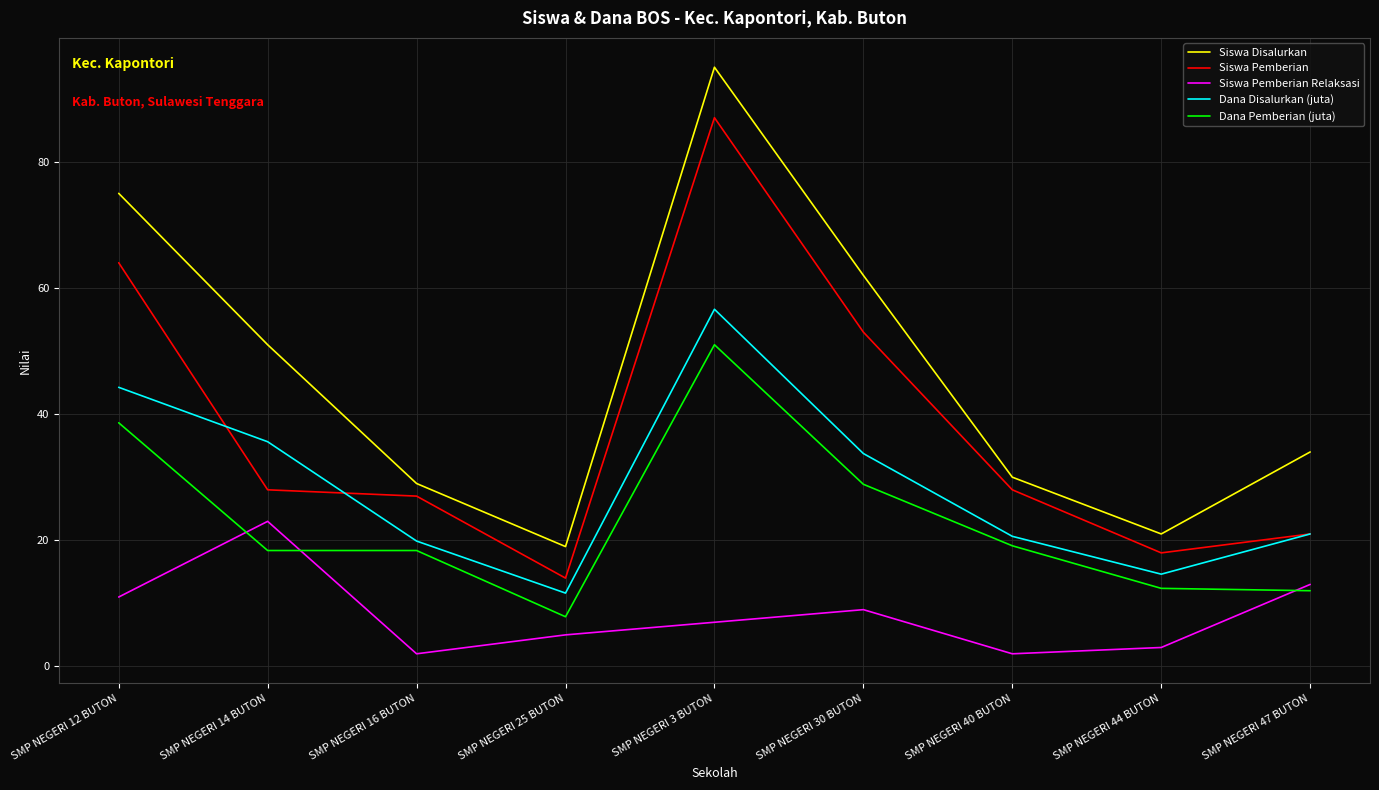

Is the value of Siswa Disalurkan at SMP NEGERI 3 BUTON greater than the value of Siswa Pemberian Relaksasi at SMP NEGERI 25 BUTON?

Yes